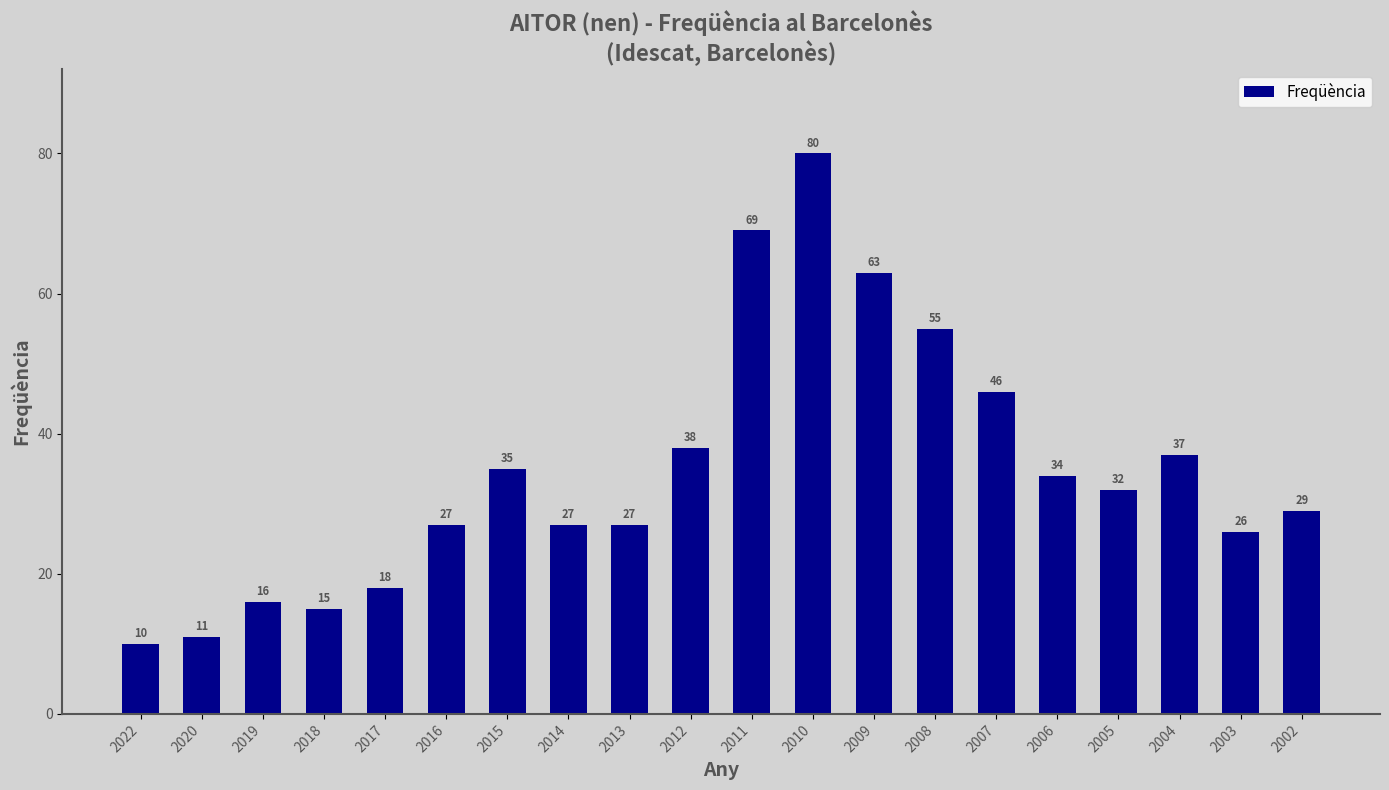

Between 2008 and 2005, which is larger?

2008